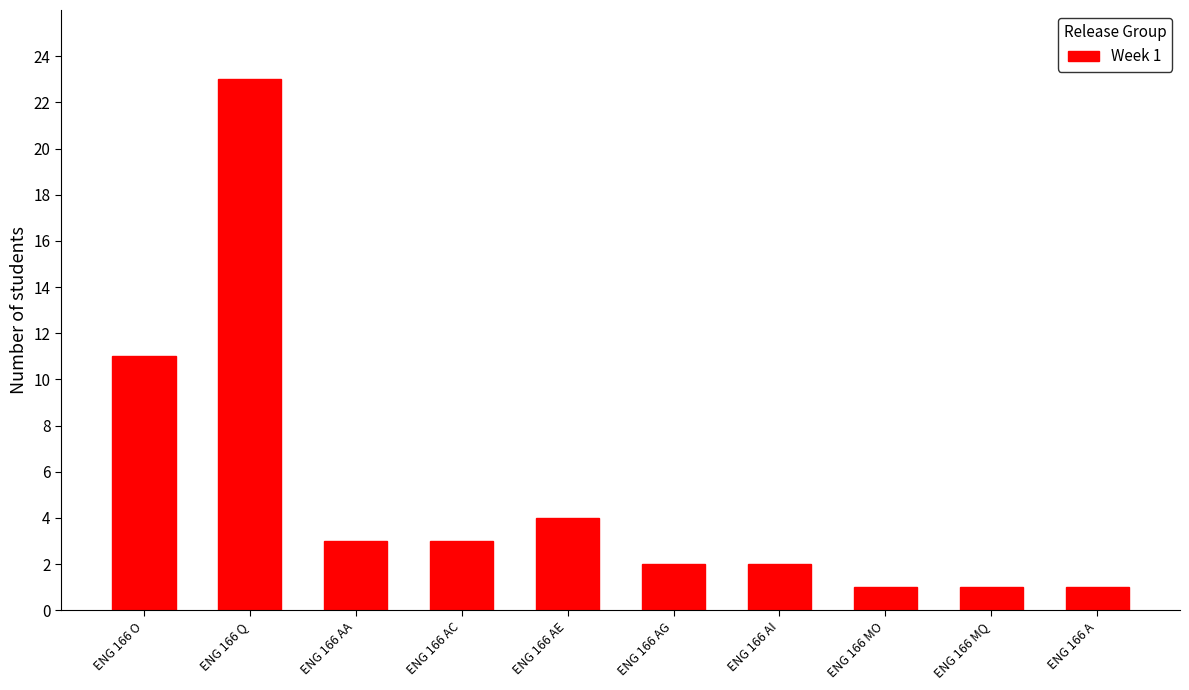

Reading left to right, what are all the values shown in this chart?

ENG 166 O=11	ENG 166 Q=23	ENG 166 AA=3	ENG 166 AC=3	ENG 166 AE=4	ENG 166 AG=2	ENG 166 AI=2	ENG 166 MO=1	ENG 166 MQ=1	ENG 166 A=1